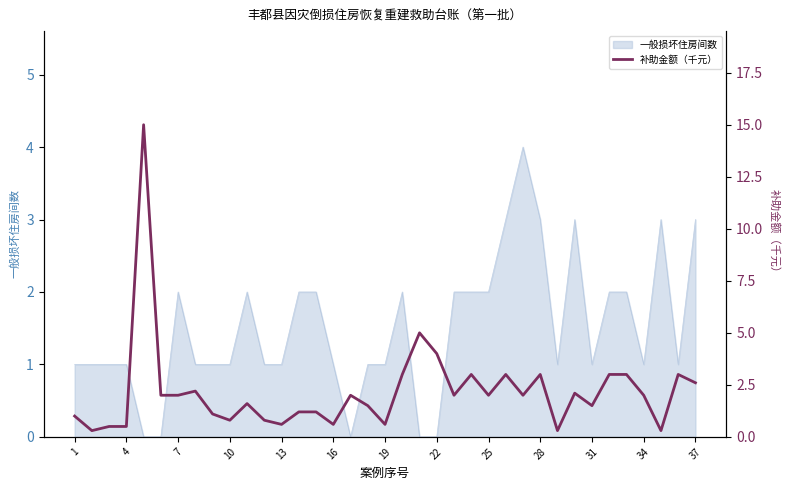

What is the maximum value for 一般损坏住房间数?

4